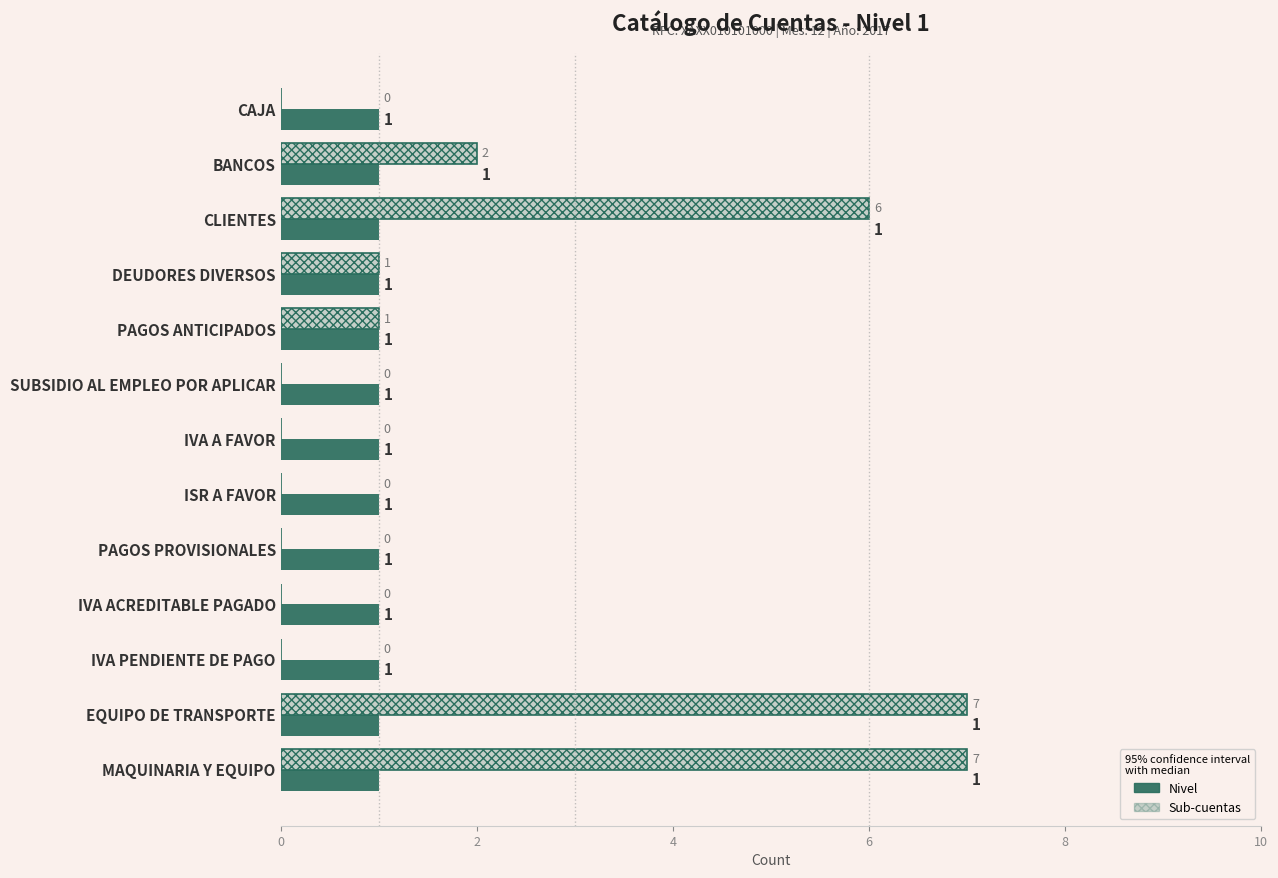

Is it true that Nivel equals 0.1 at 8?

False